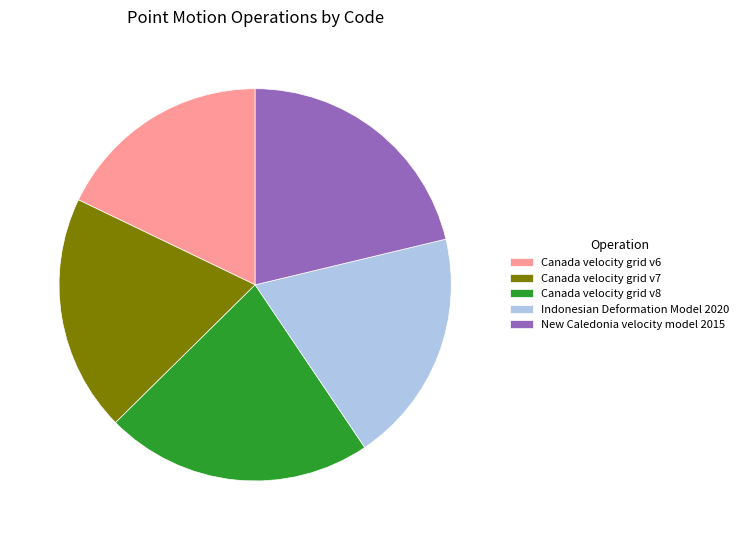

Which slice is the largest?

Canada velocity grid v8